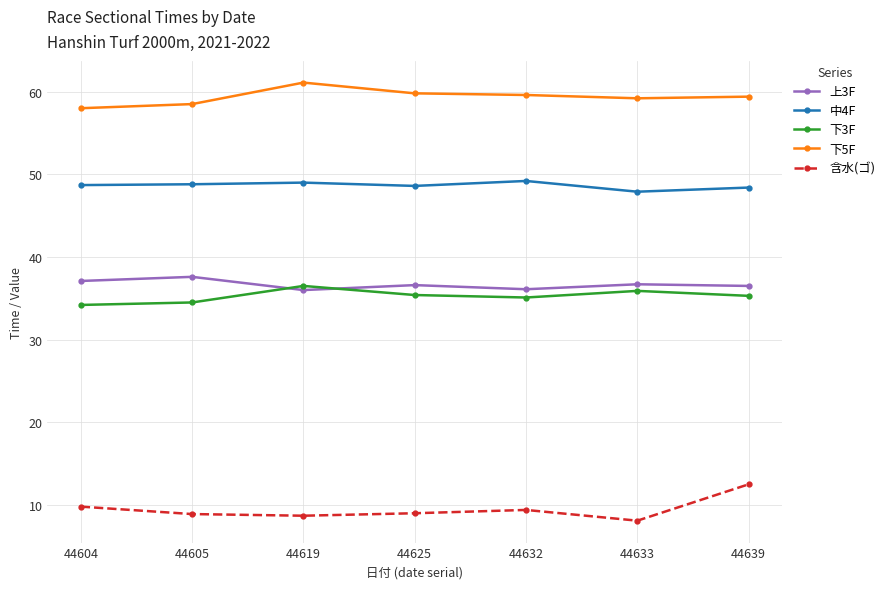

What is the spread (max minus min) of values at 44604?

48.2